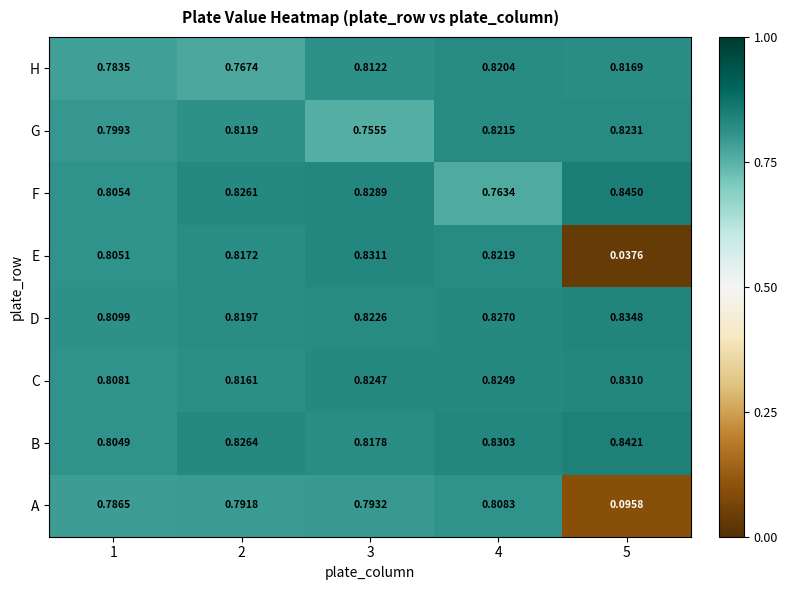

Between 2 and 4, which series saw the biggest shift?

F